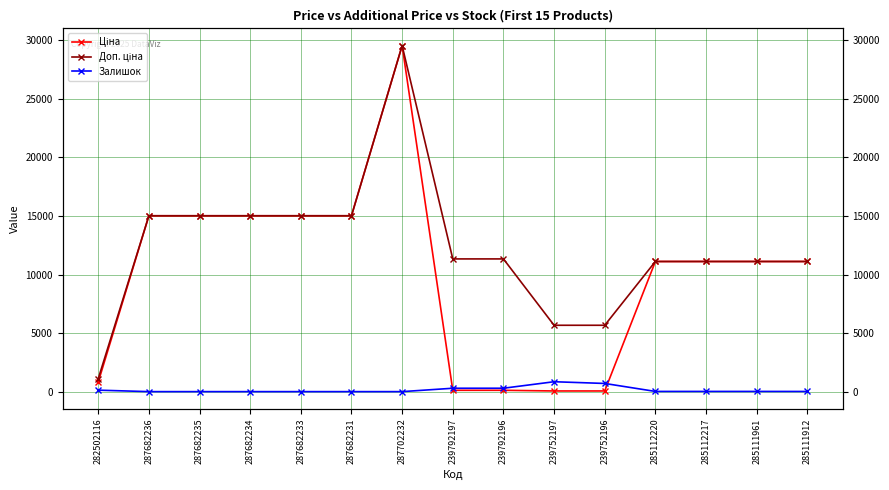

Rank the series by their average value, from highest to lowest.

Доп. ціна, Ціна, Залишок